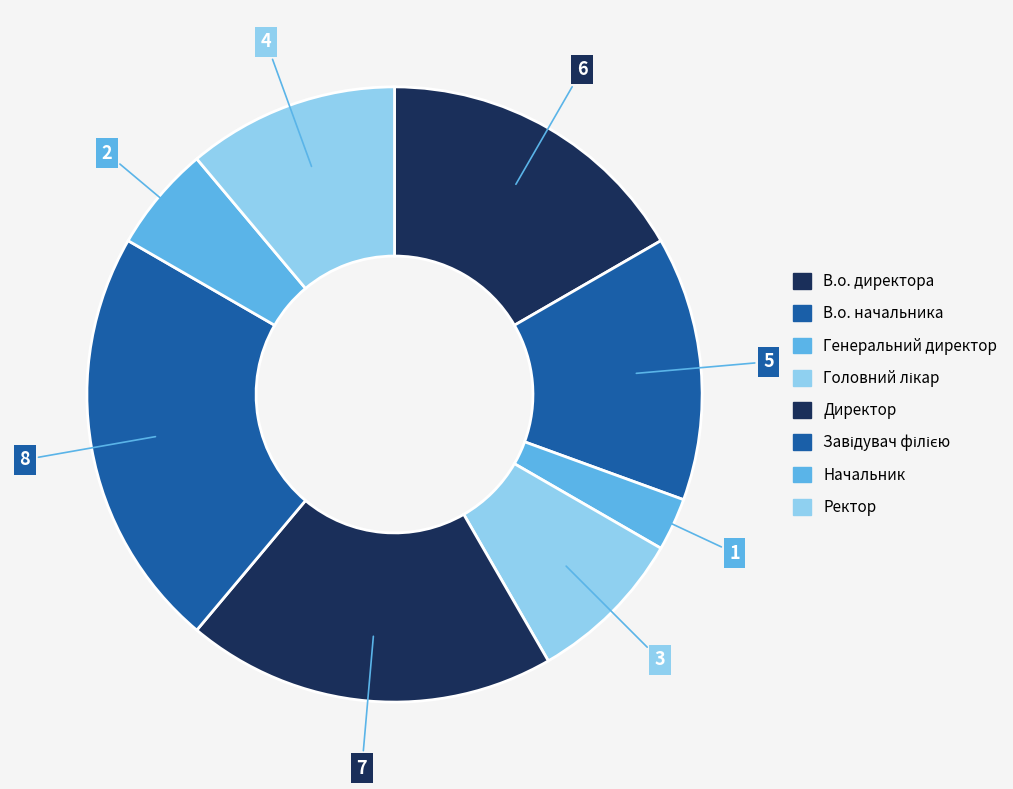

How many segments does this pie chart have?

8